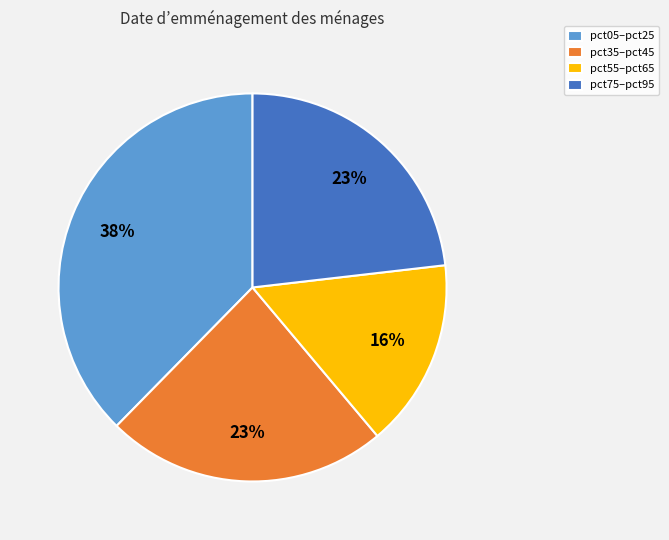

True or false: pct35–pct45 accounts for 33% of the total.

False